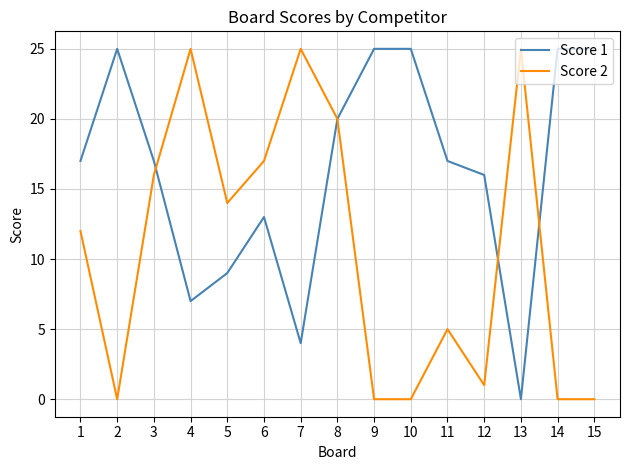

How many values in the Score 2 series are below 12?

7